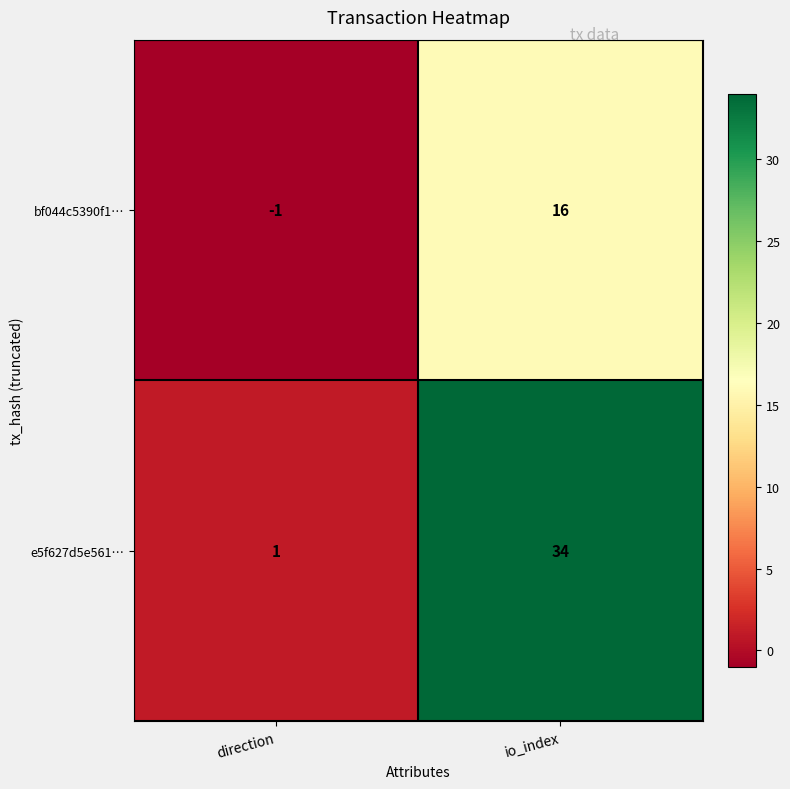

The value of bf044c5390f1… at direction is 0. True or false?

False